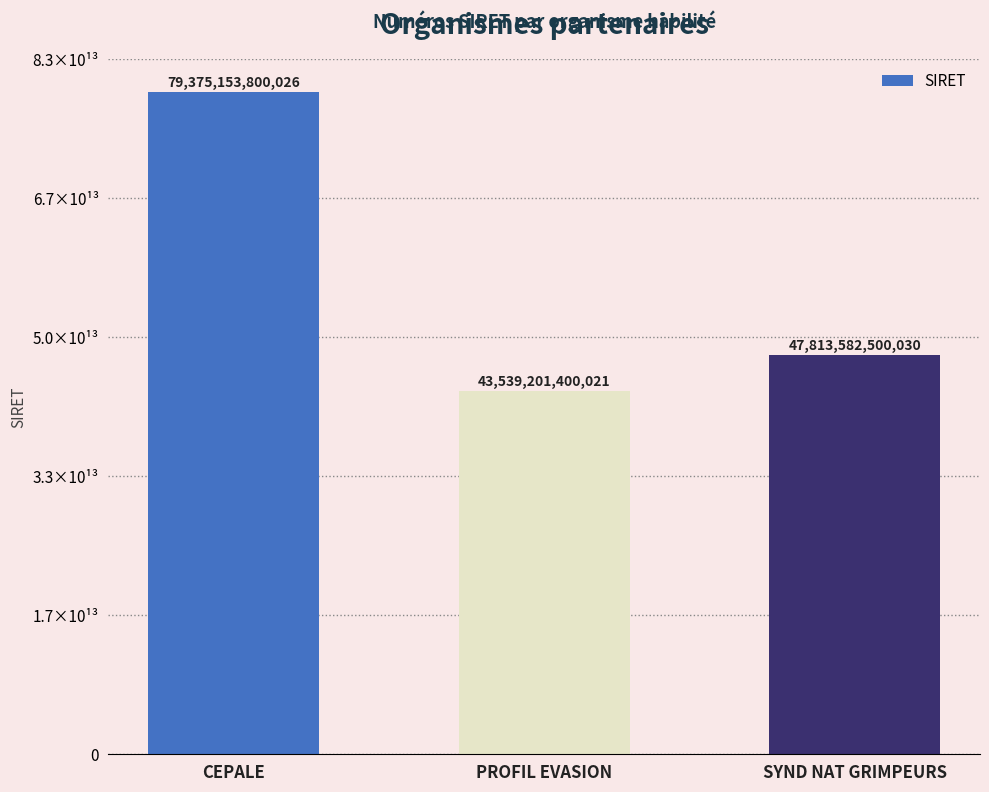

Are the bars horizontal?

No